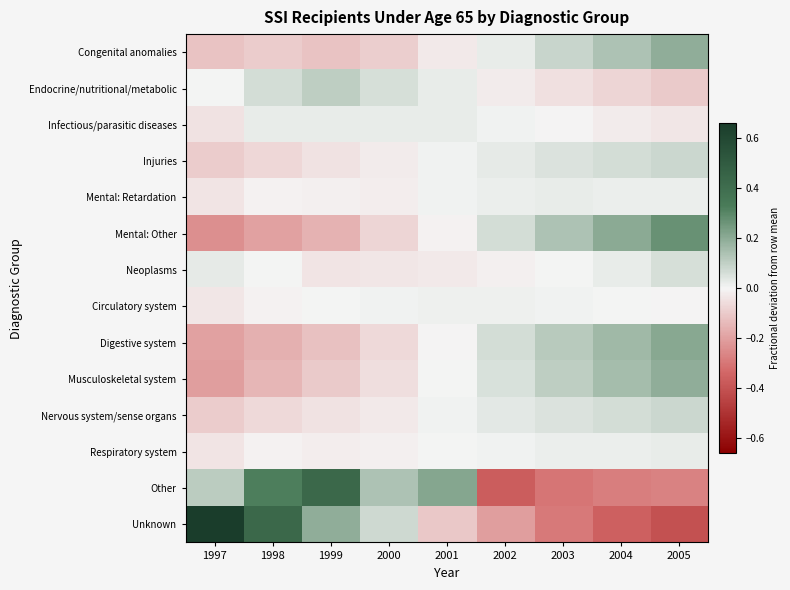

Which series has the largest range (max minus min)?

Unknown